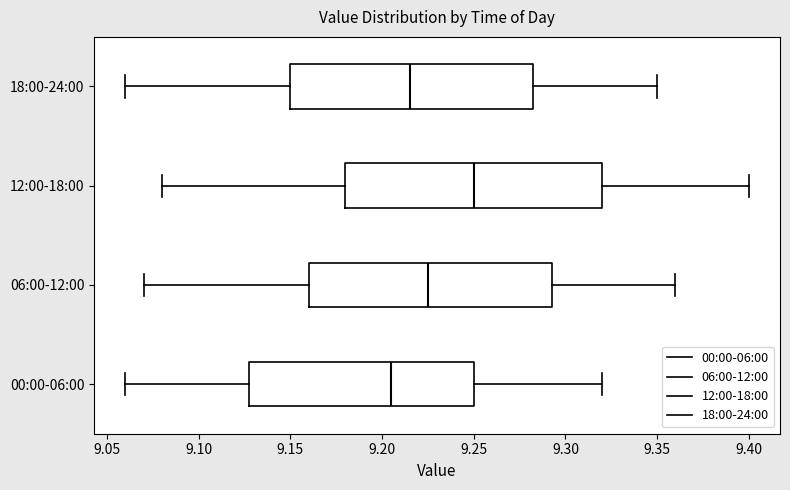

Where is the left edge of the box for 06:00-12:00 on the x-axis? The values are not printed on the chart, so give them approximately, as read against the axis.

9.160